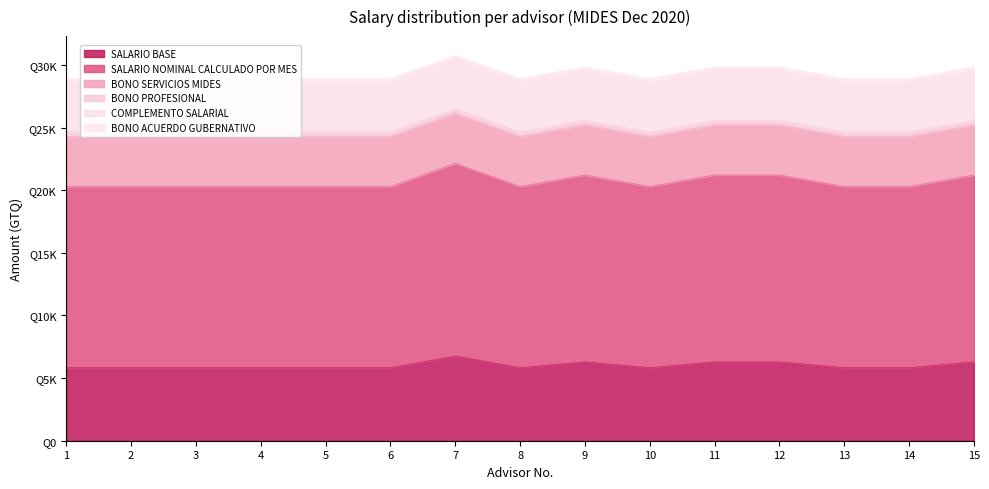

Between 3 and 15, which series saw the biggest shift?

SALARIO BASE